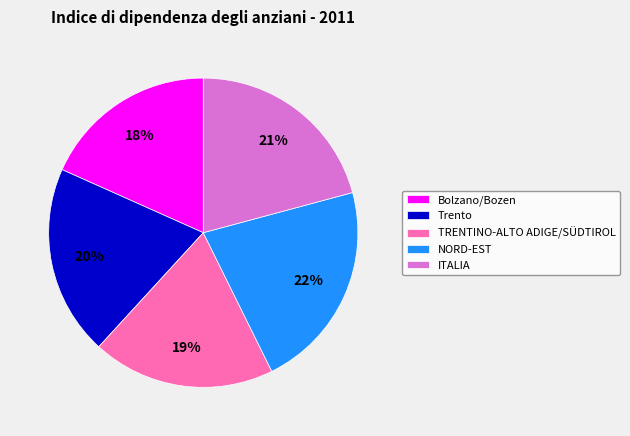

To the nearest percent, what is the difference between the largest and smallest slice percentages?

4%